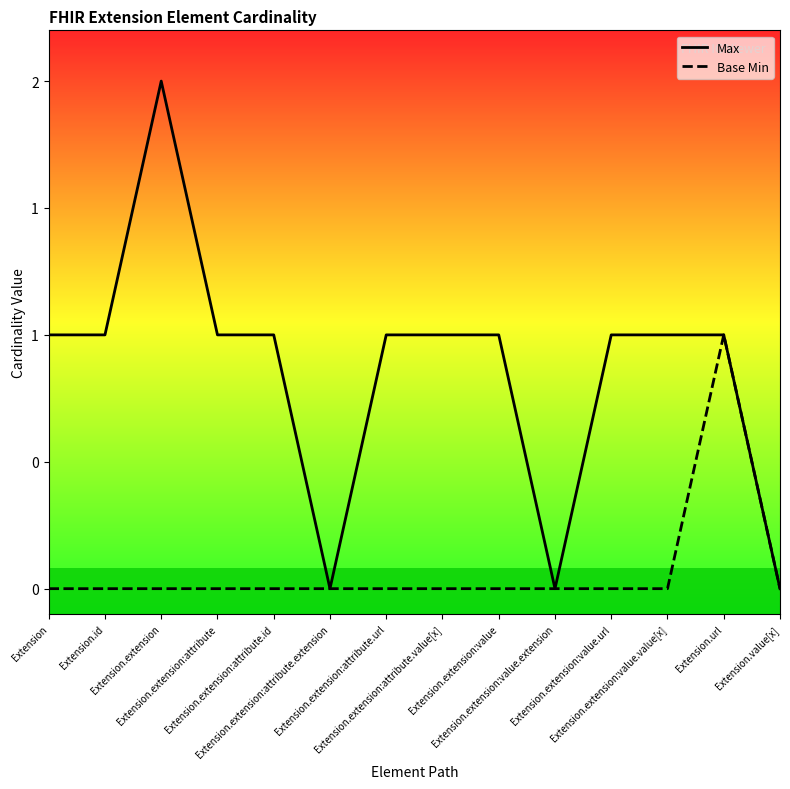

What are all the series names shown in the legend?

Max, Base Min